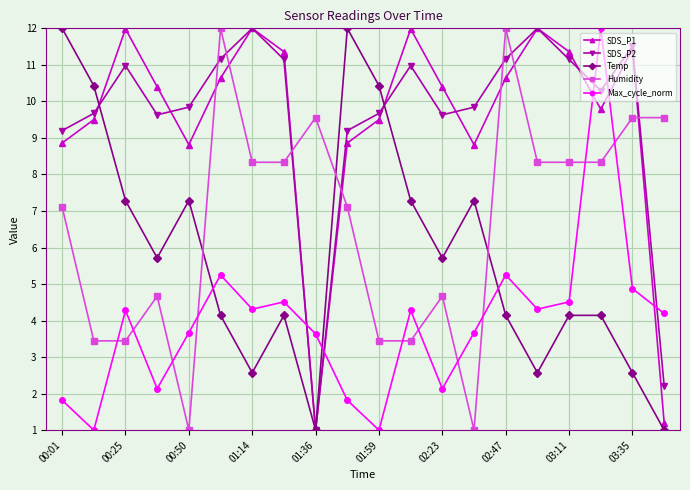

What is the minimum value for Humidity?

1.0